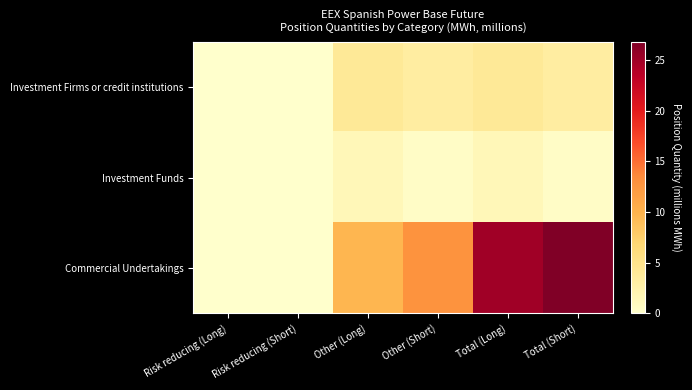

Which series has the largest range (max minus min)?

Commercial Undertakings